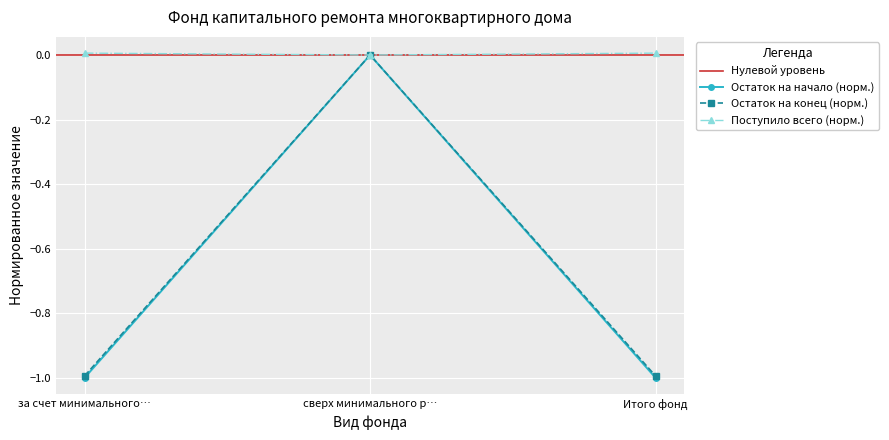

What is the spread (max minus min) of values at Итого фонд?

1.0